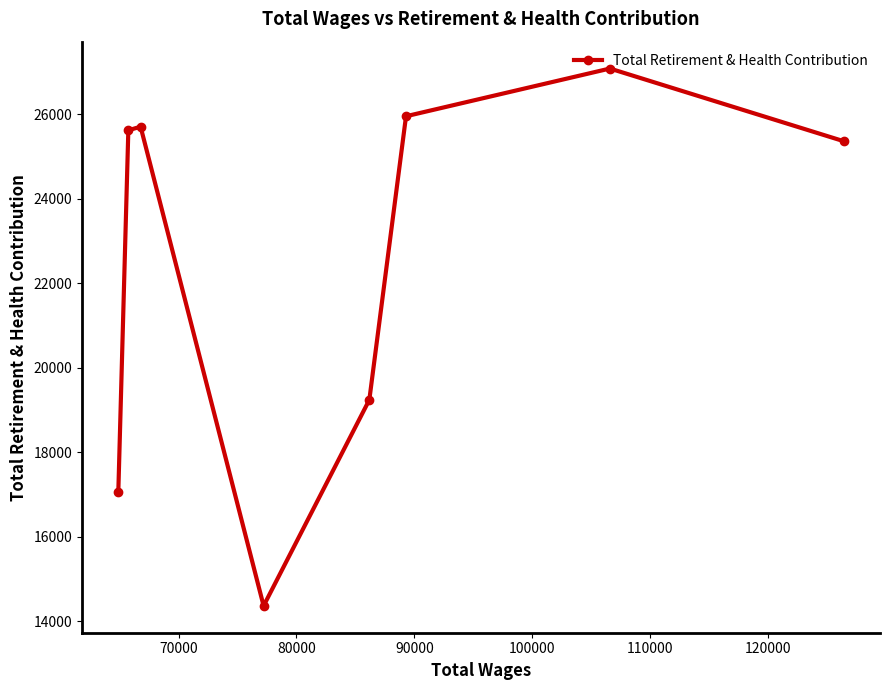

How many points are higher than both their immediate neighbors (excluding endpoints)?

2